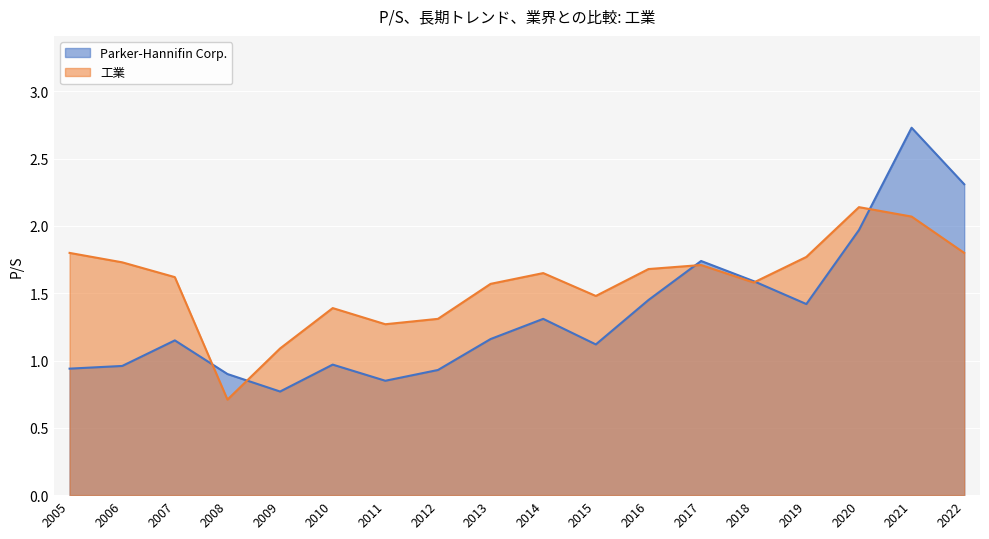

True or false: 工業 has more than 1 interior local peaks.

True